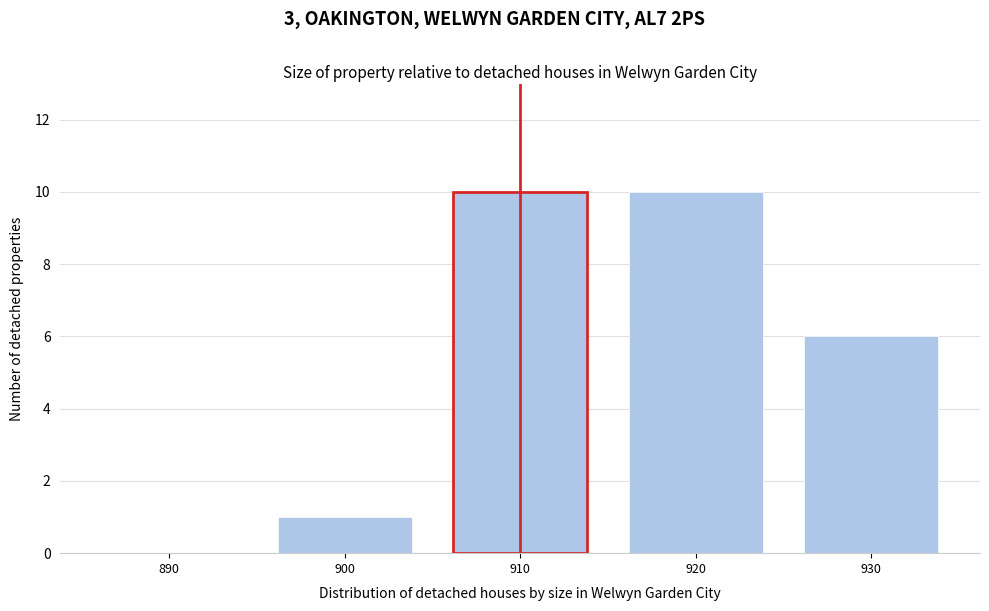

Reading left to right, list all the values displayed in this chart.

890=0	900=1	910=10	920=10	930=6